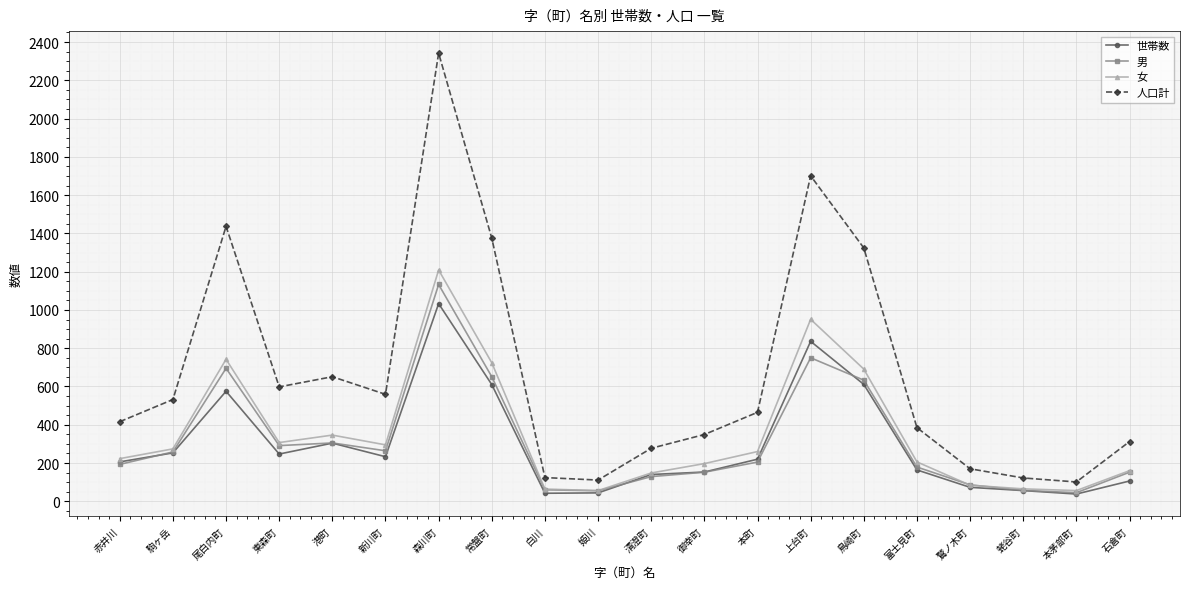

What position from the left is 赤井川?

1